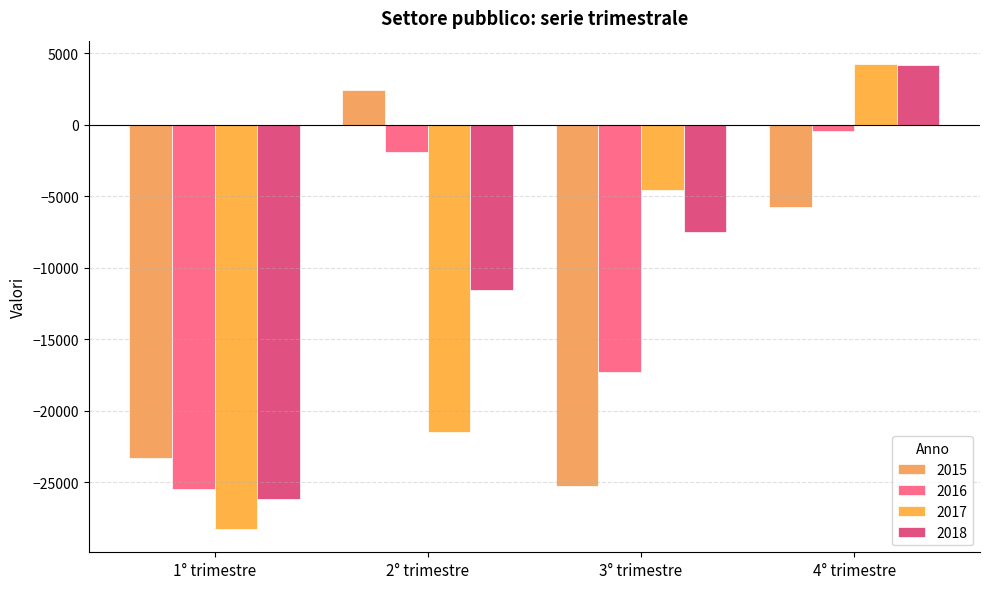

What is the maximum value shown in the chart?

4258